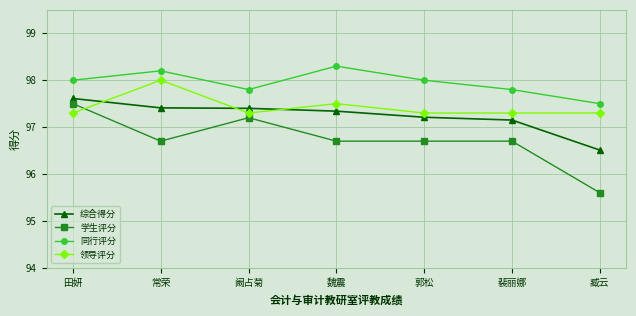

The 领导评分 series shows 22.0 at 臧云. True or false?

False